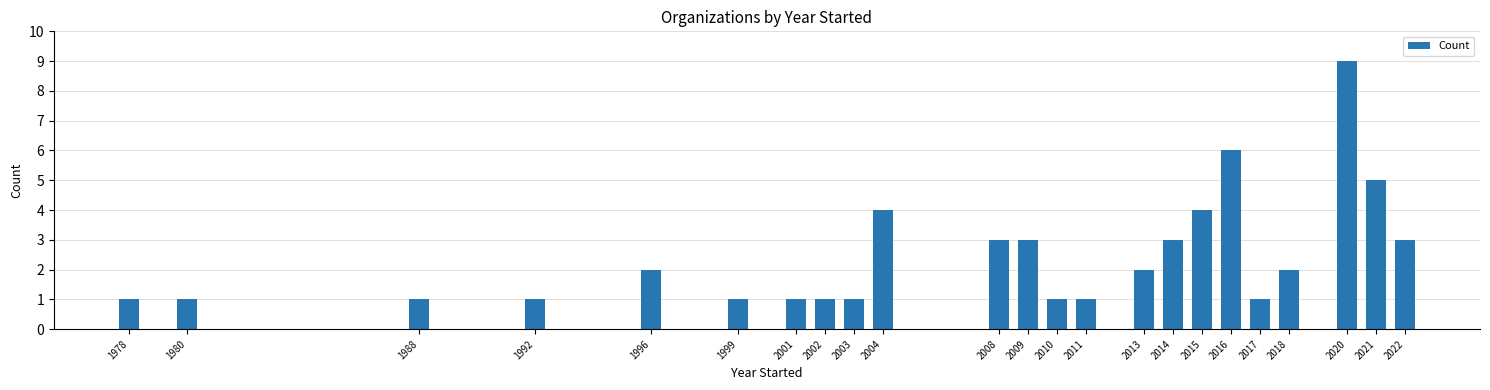

Reading left to right, transcribe all the data shown in this chart.

1	1	1	1	2	1	1	1	1	4	3	3	1	1	2	3	4	6	1	2	9	5	3